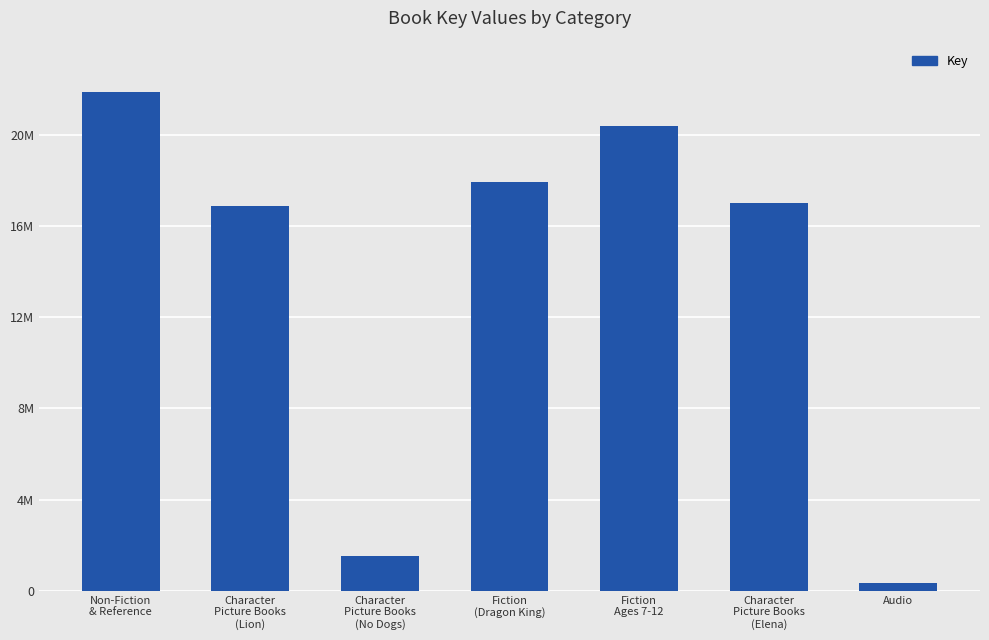

Are the bars horizontal?

No